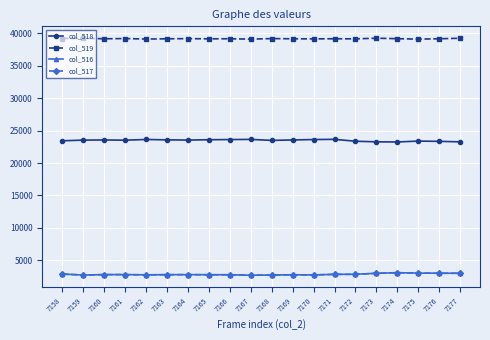

What is the spread (max minus min) of values at 7160?

36395